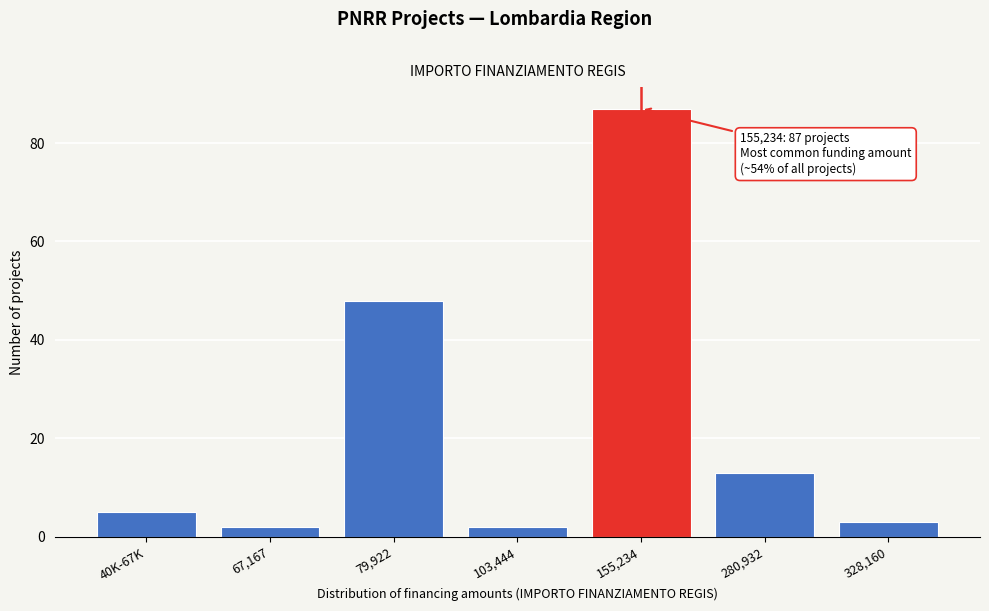

Reading right to left, extract all data points from this chart.

3	13	87	2	48	2	5